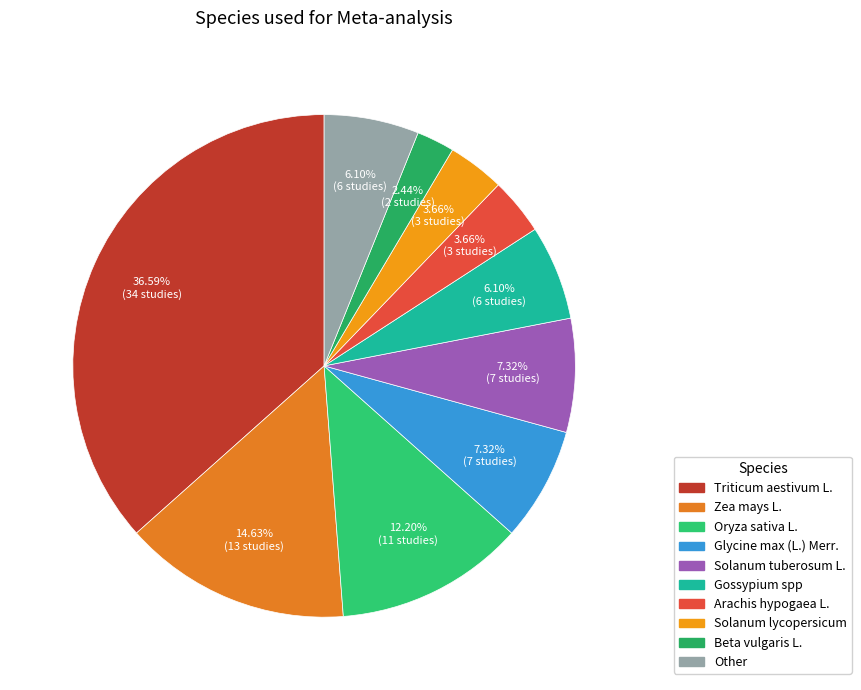

Does Triticum aestivum L. represent more than half of the total?

No